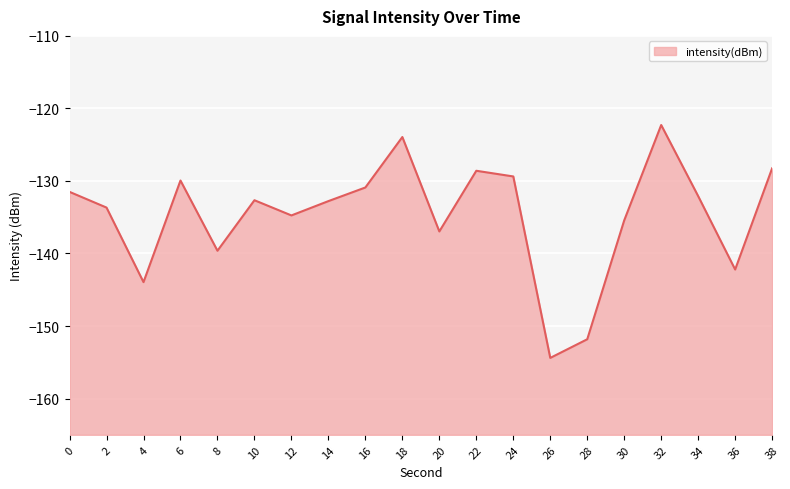

How many distinct data groups are displayed?

1